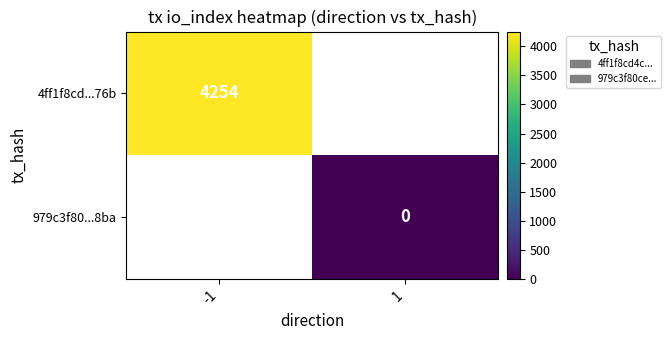

The 4ff1f8cd...76b series shows 7166.8 at -1. True or false?

False